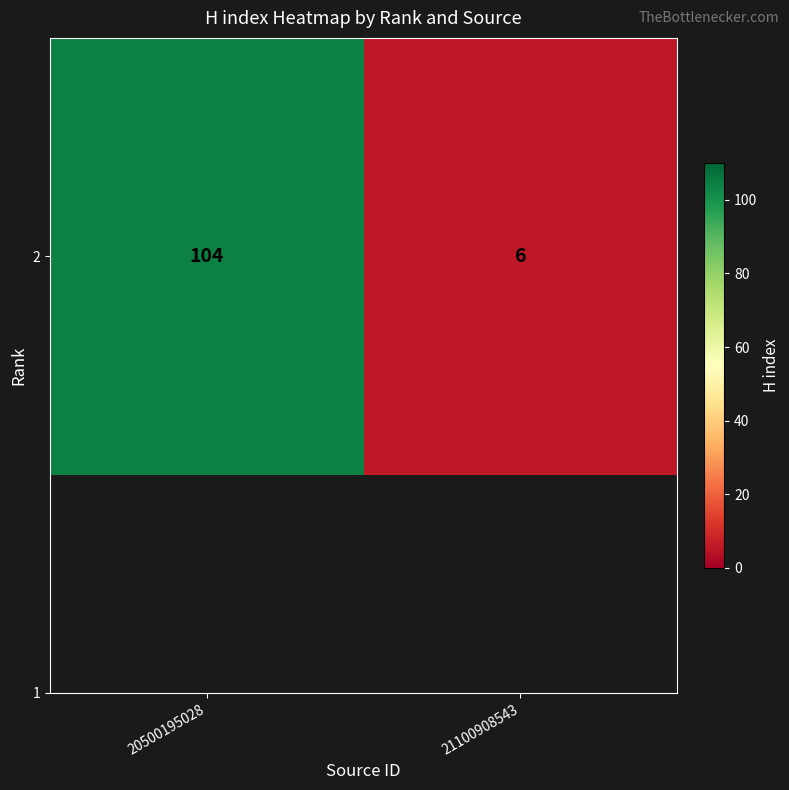

Approximately how many times larger is the value at 21100908543 compared to 20500195028?

0.1